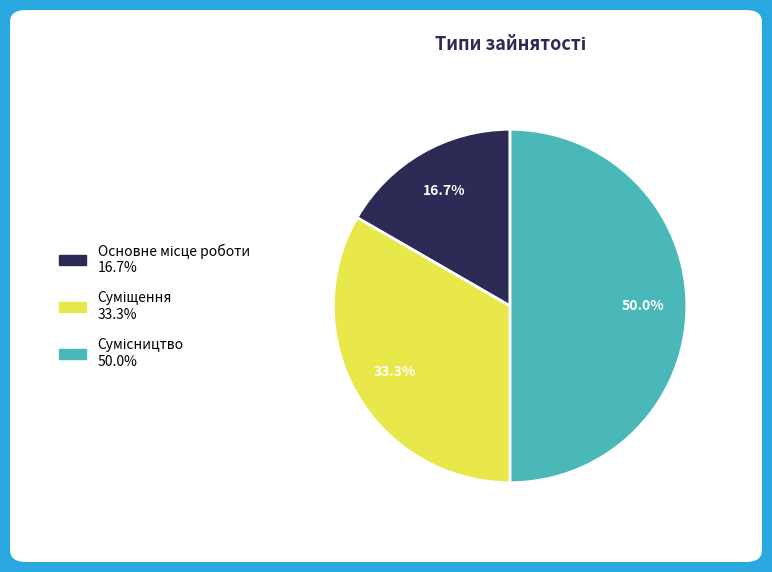

To the nearest percent, what is the difference between the Основне місце роботи and Суміщення slice percentages?

17%